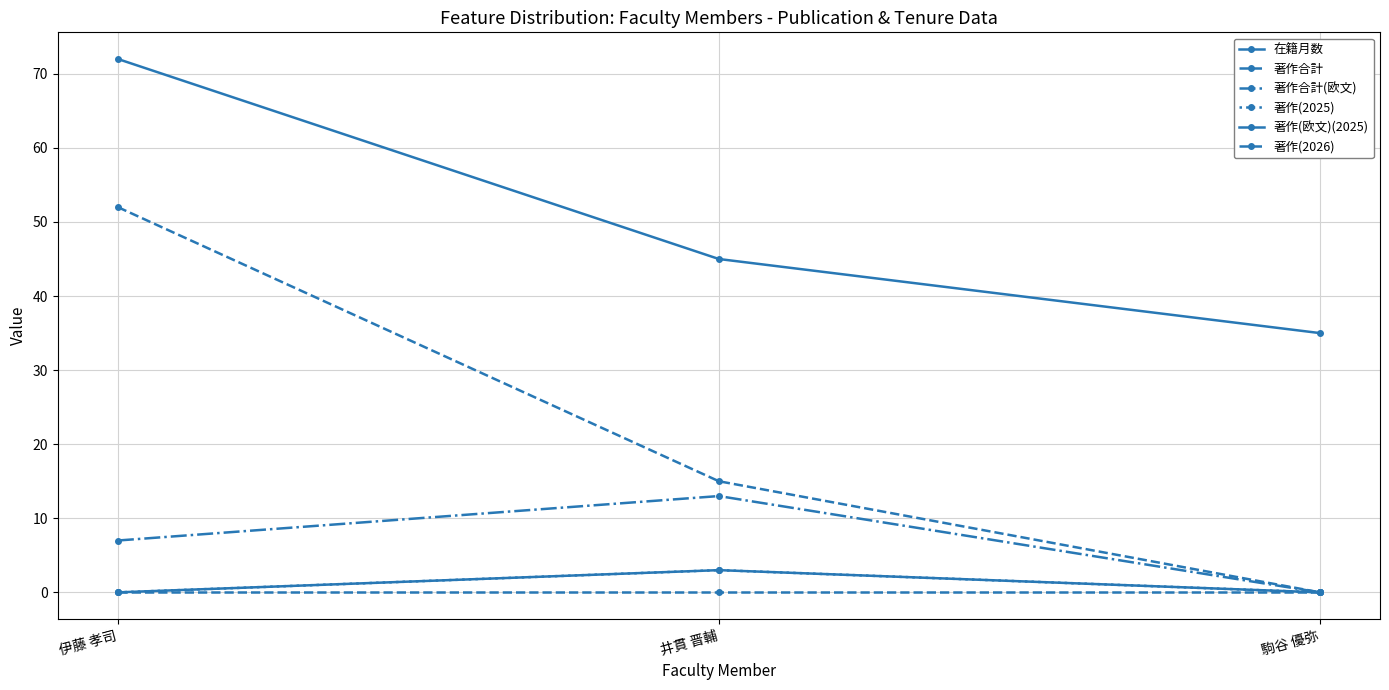

What is the difference between the maximum and second lowest values in the 著作合計(欧文) series?

6